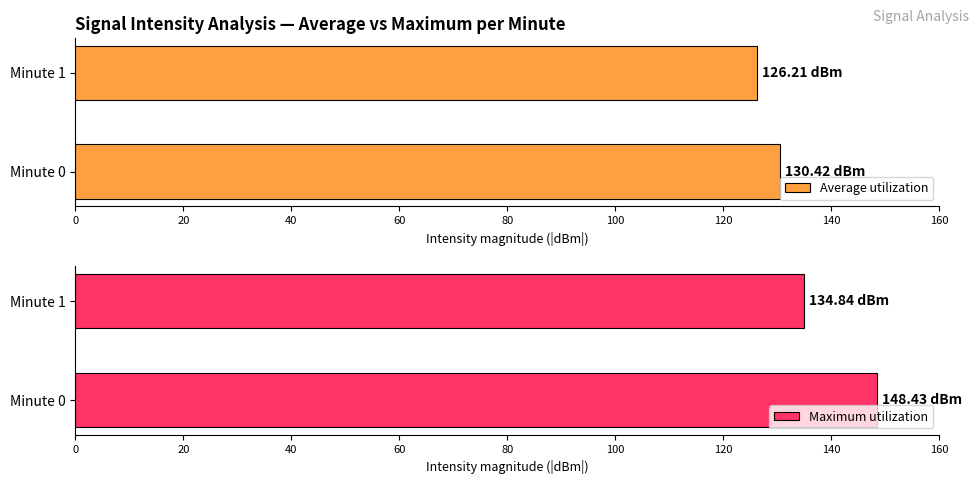

Is it true that Average utilization equals 130.4 at Minute 0?

True